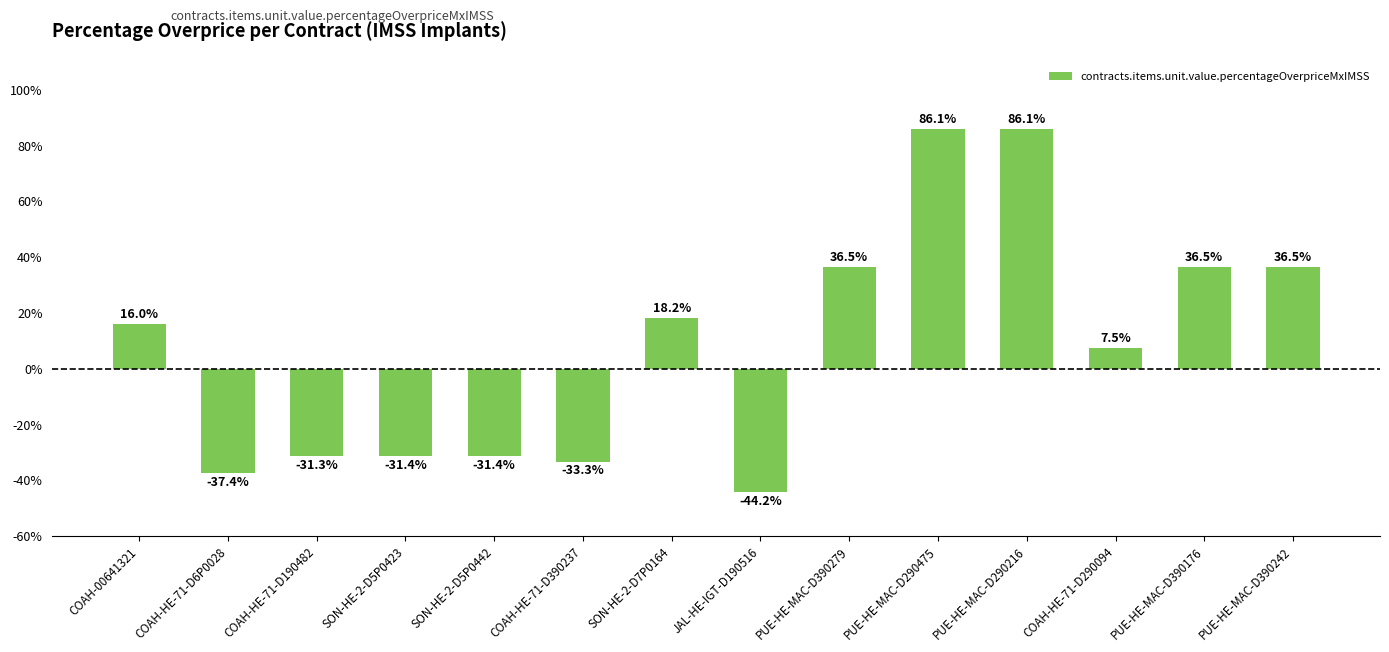

Are the bars horizontal?

No